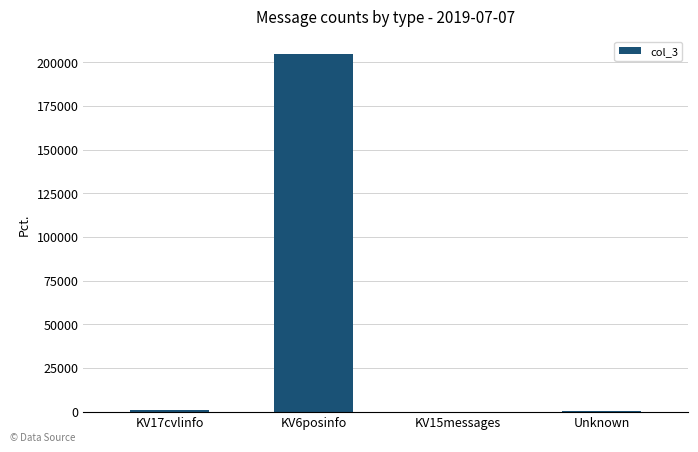

Does the chart contain stacked bars?

No